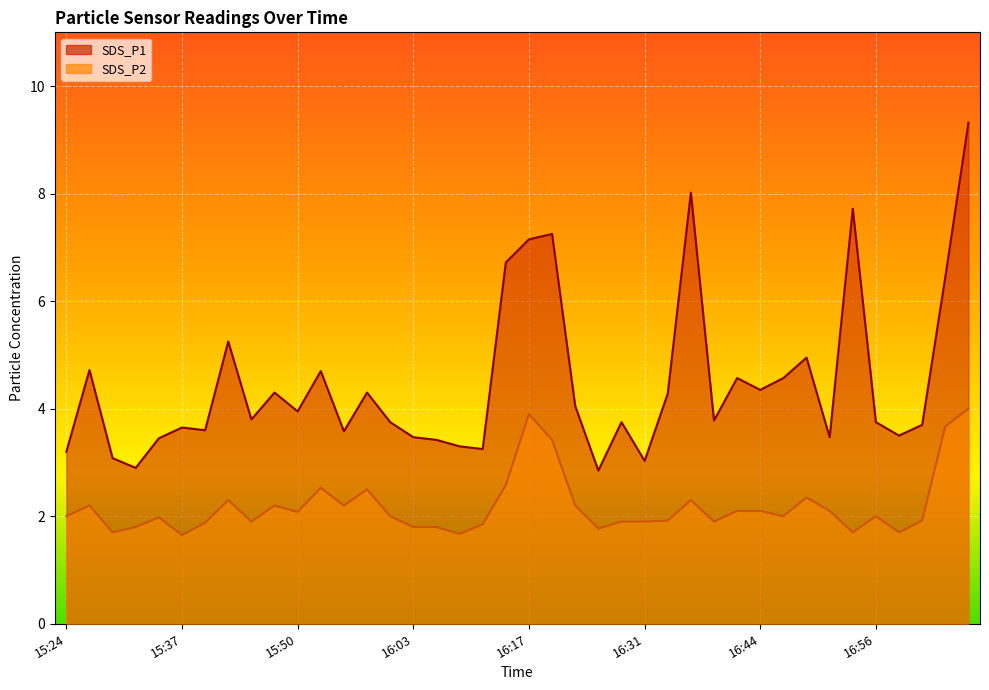

What is the average value of the SDS_P1 series?

4.5